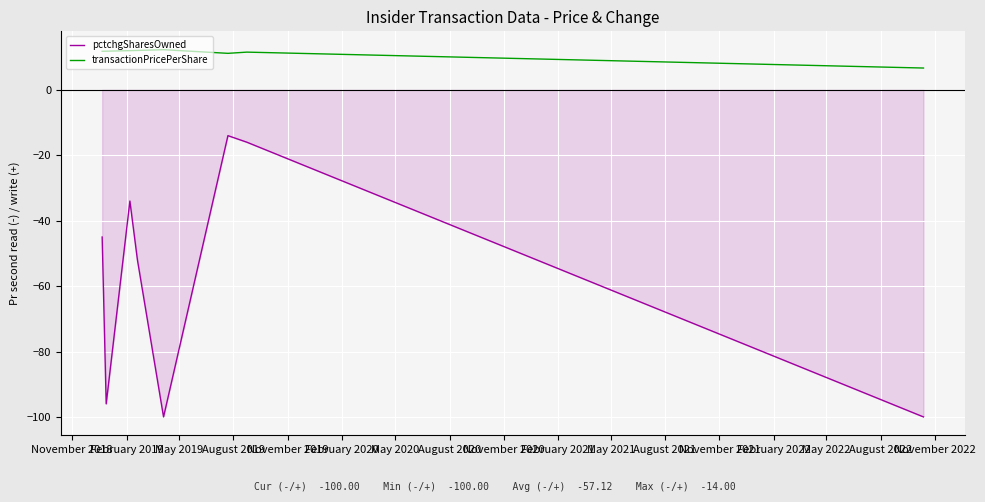

Which series has the largest total across all categories?

transactionPricePerShare